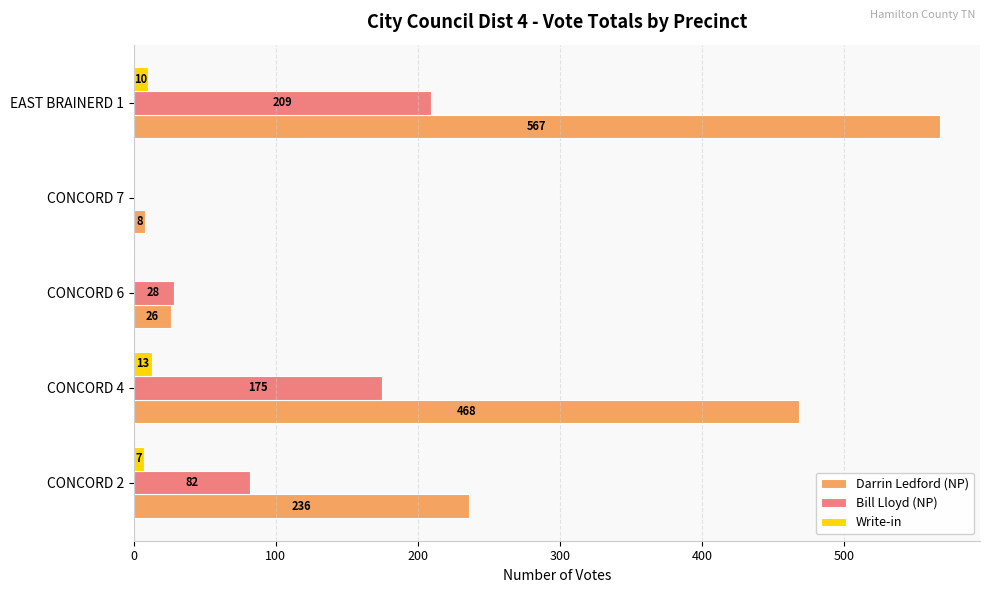

The value of Bill Lloyd (NP) at CONCORD 4 is 175. True or false?

True